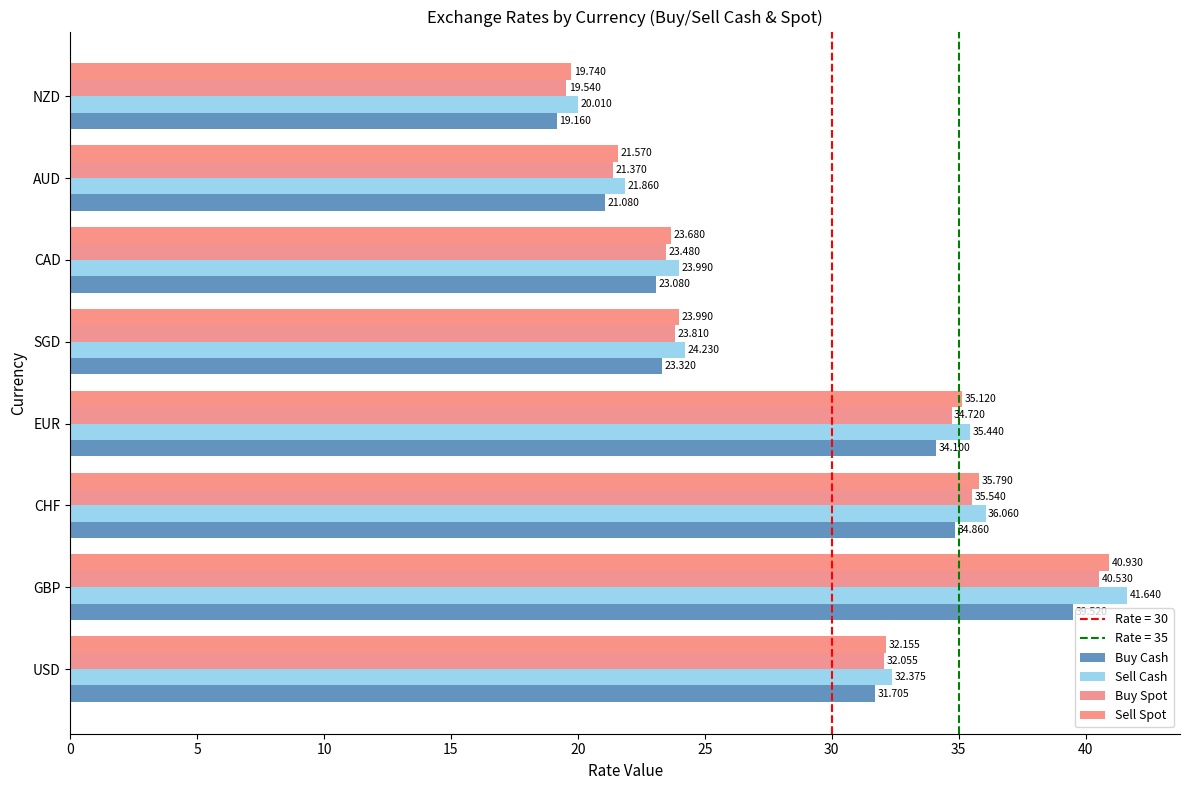

What is the difference between the maximum and minimum values in the Buy Cash series?

20.4